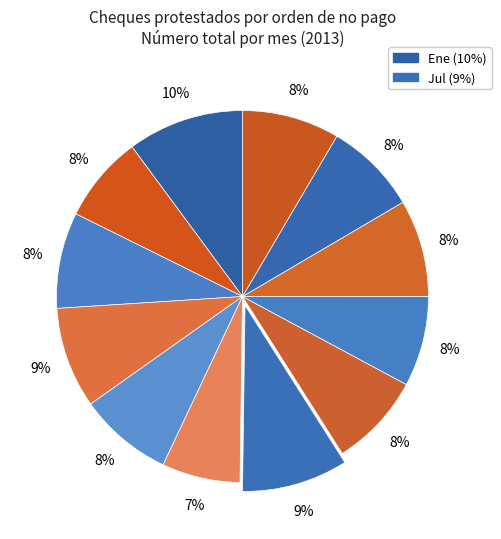

How many segments does this pie chart have?

12